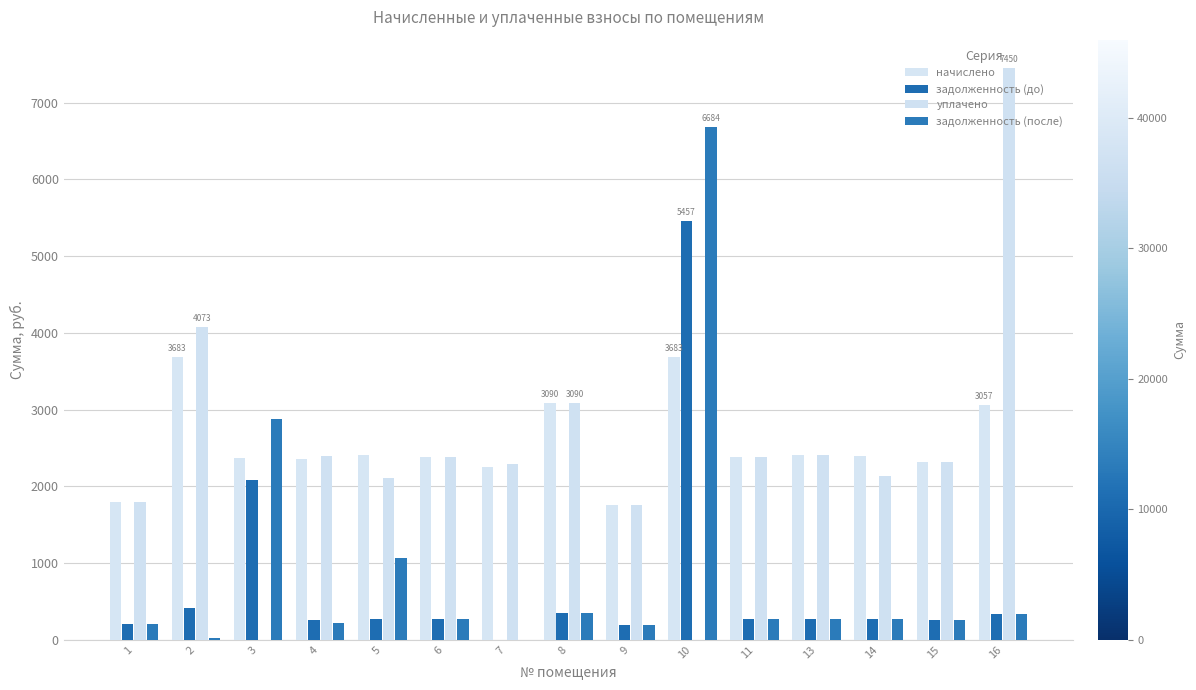

Reading left to right, extract all data points from this chart.

начислено: 1=1798.6	2=3682.7	3=2365.1	4=2351.9	5=2411.2	6=2384.8	7=2253.1	8=3089.8	9=1752.4	10=3682.7	11=2378.2	13=2404.6	14=2398.1	15=2318.9	16=3056.8
задолженность (до): 1=199.8	2=409.2	3=2084.2	4=261.3	5=267.9	6=265.0	7=0.0	8=343.3	9=194.7	10=5456.6	11=264.2	13=267.2	14=266.4	15=257.7	16=339.6
уплачено: 1=1798.6	2=4072.6	3=0.0	4=2390.6	5=2110.1	6=2384.8	7=2285.3	8=3089.8	9=1752.4	10=0.0	11=2378.2	13=2404.6	14=2131.6	15=2318.9	16=7449.9
задолженность (после): 1=199.8	2=19.3	3=2872.6	4=222.6	5=1071.6	6=265.0	7=0.0	8=343.3	9=194.7	10=6684.1	11=264.2	13=267.2	14=266.4	15=257.7	16=339.6